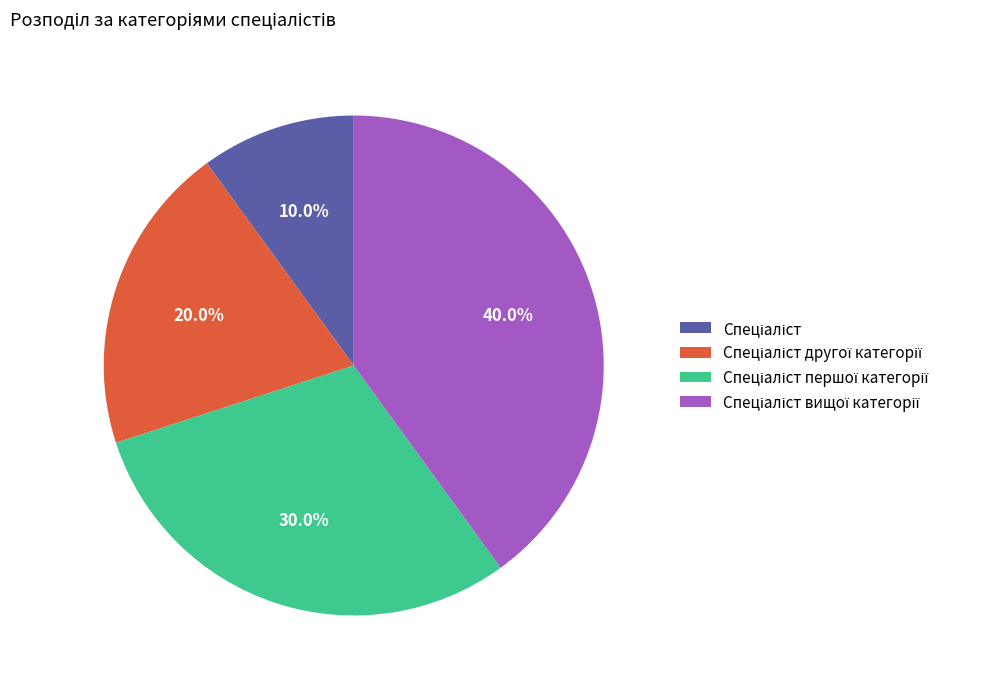

Is there a majority slice in this chart?

No